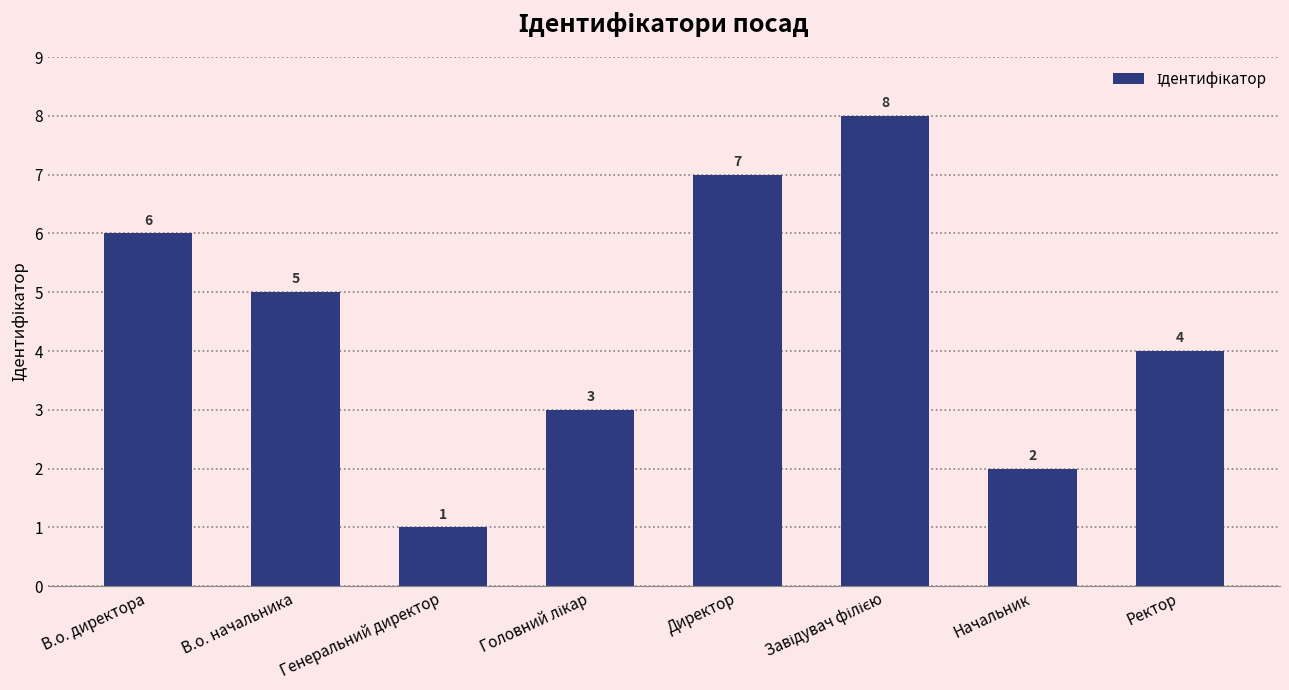

What is the change in value from Генеральний директор to Директор?

+6